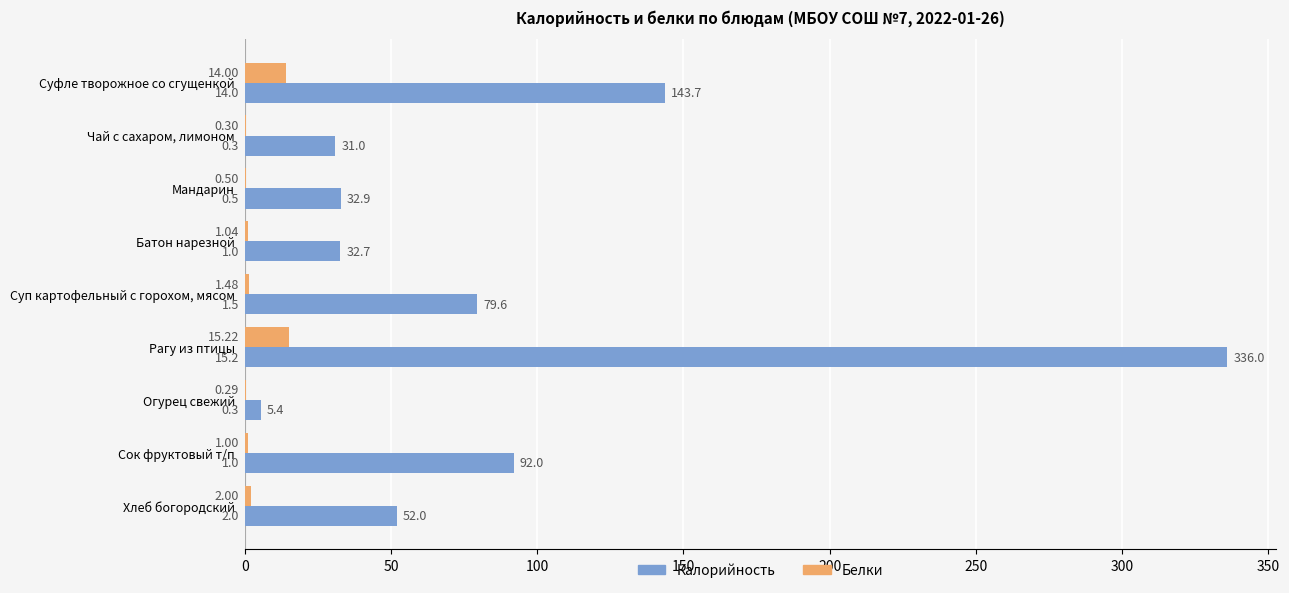

What is the sum of all Калорийность values?

805.3